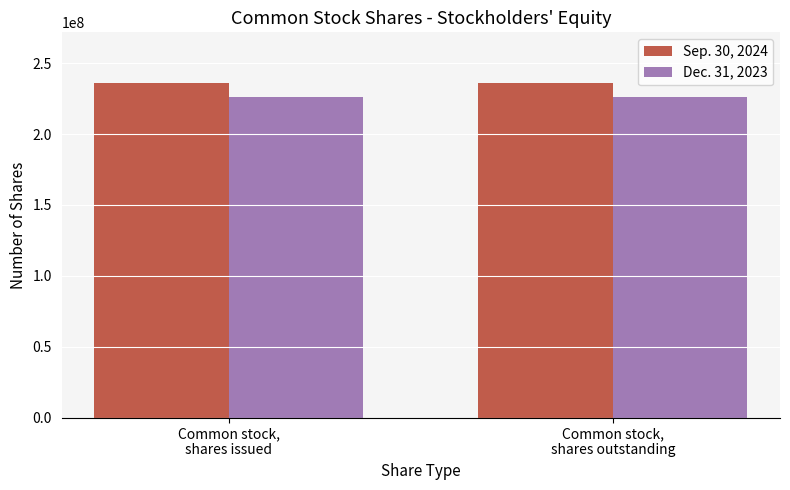

What position from the right is Common stock,
shares issued?

2